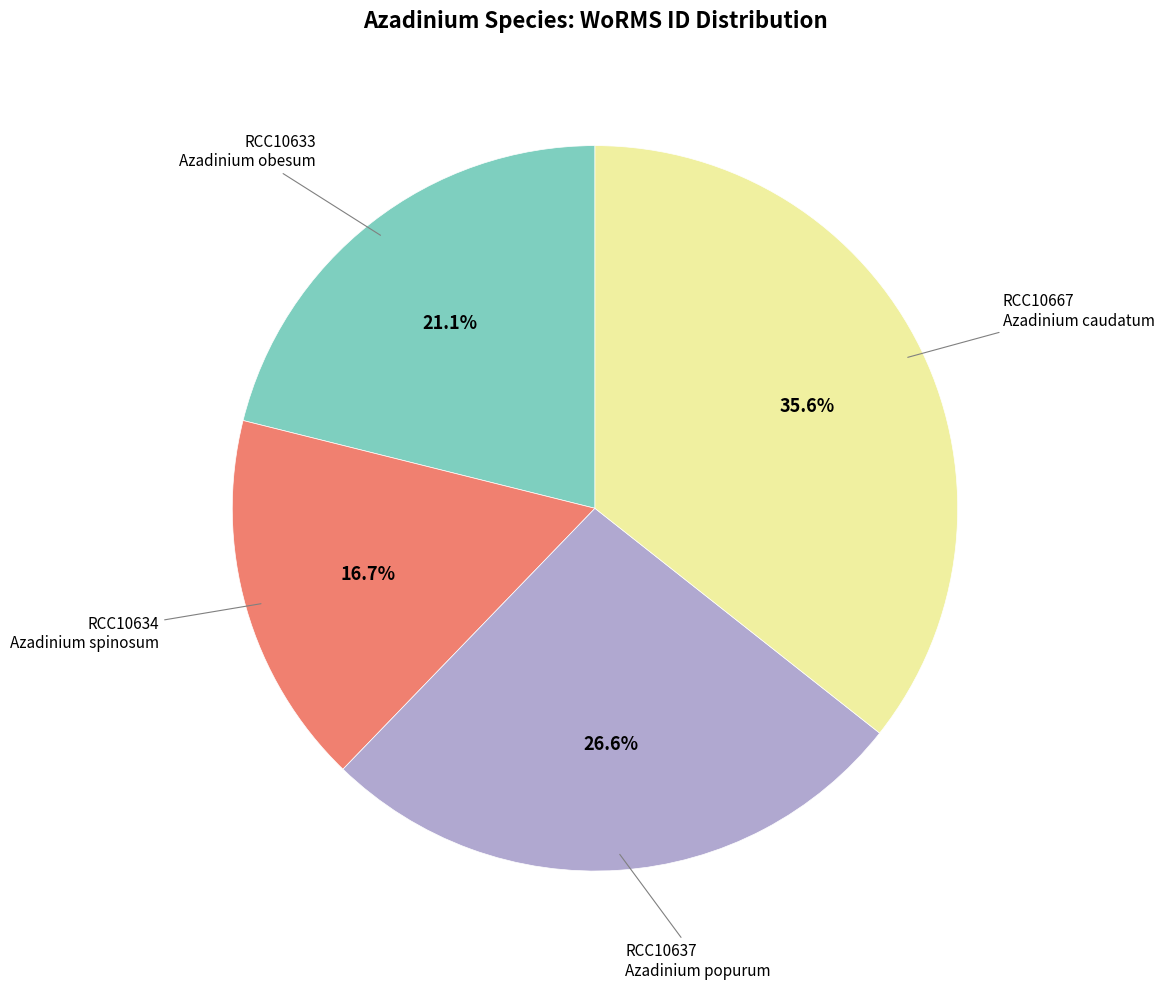

Is there any slice that represents more than half of the pie?

No